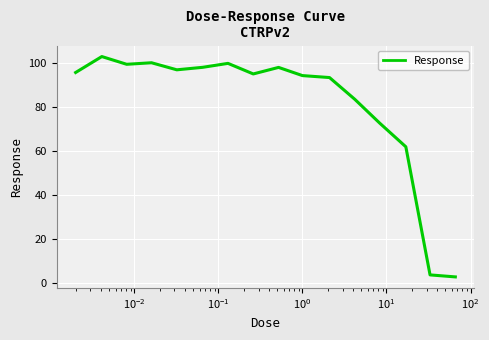

What is the difference between the maximum and minimum values?

99.9